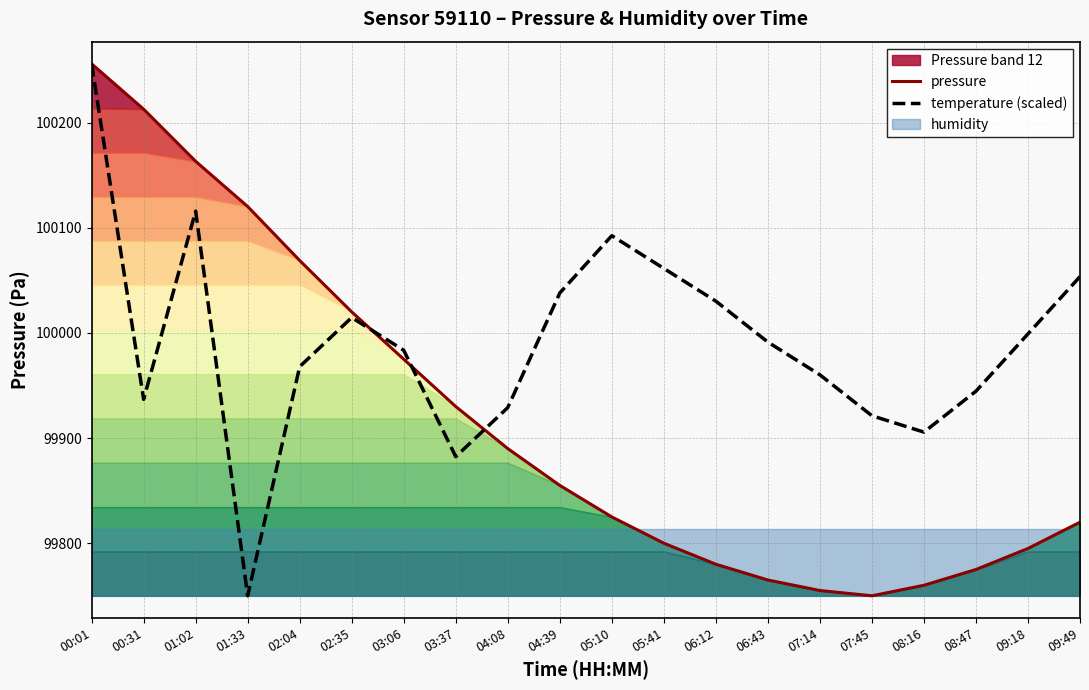

The value of pressure at 04:08 is 166965.7. True or false?

False